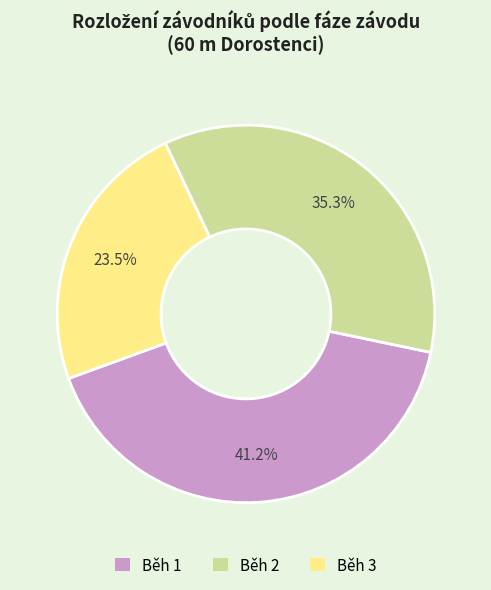

To the nearest percent, what is the combined percentage of Běh 1 and Běh 3?

65%